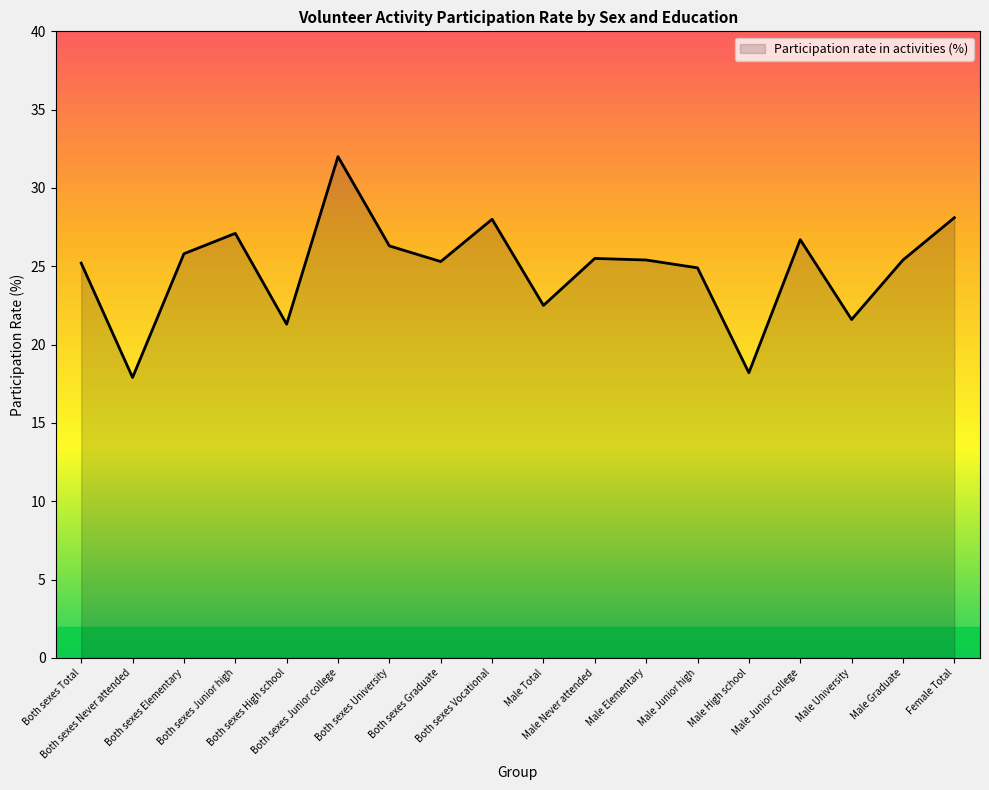

At which category does the data reach its first local valley?

Both sexes Never attended